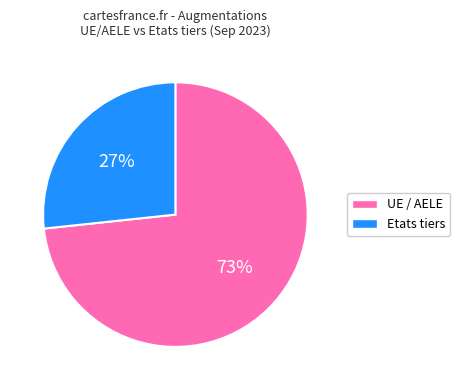

Do UE / AELE and Etats tiers together represent more than half of the pie?

Yes